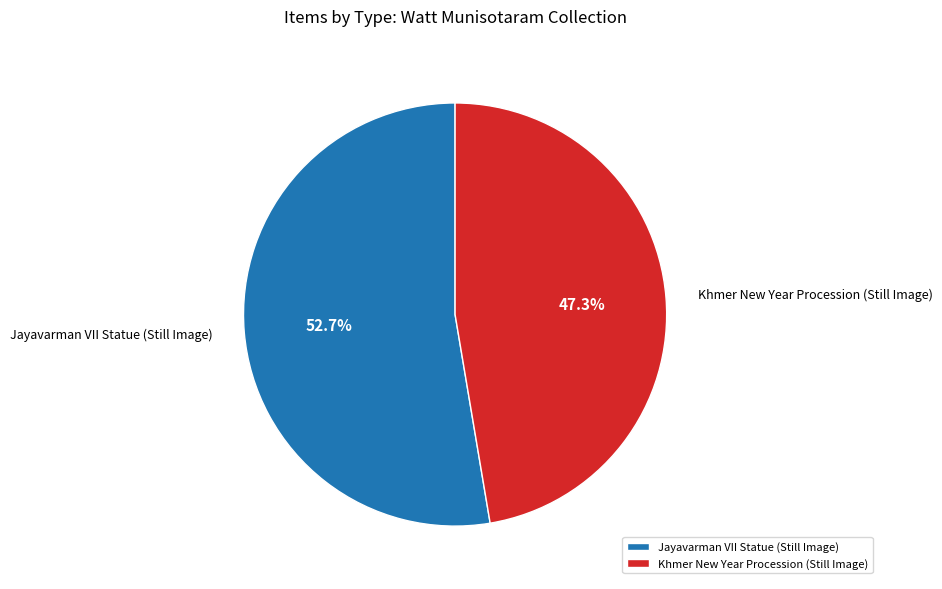

To the nearest percent, what is the average slice percentage?

50%